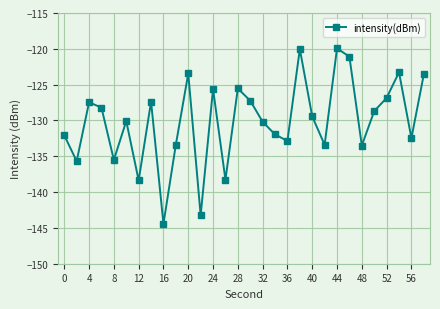

Is this an area chart (filled region under the line)?

No